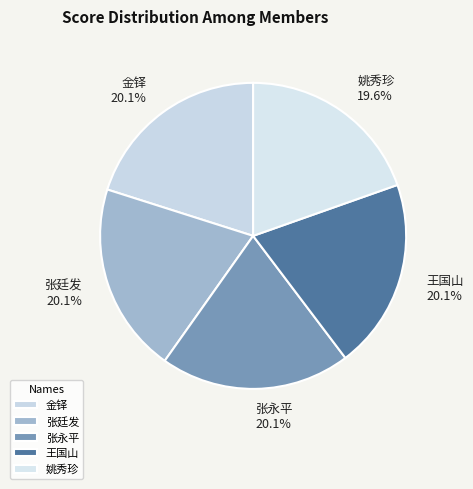

Is 张廷发 the majority of the pie?

No